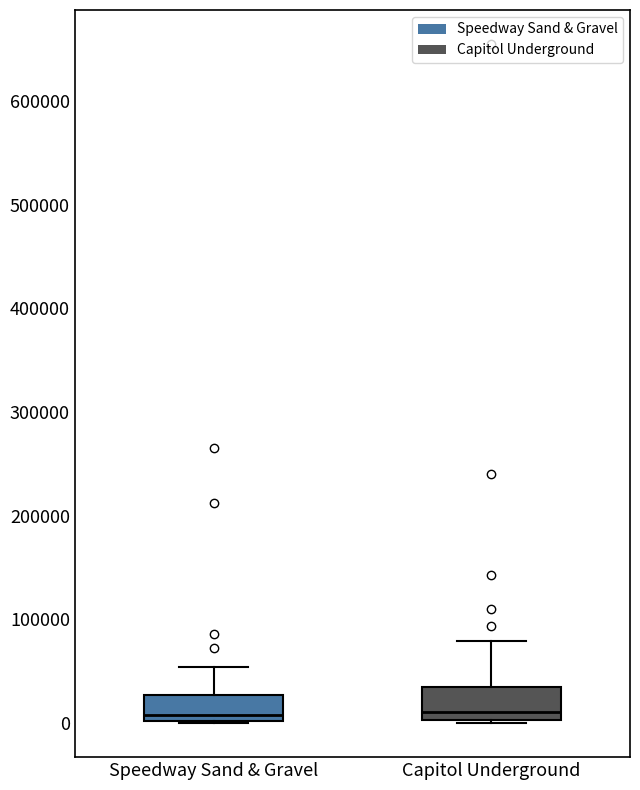

Reading left to right, read every box against the y-axis: the position of its median line, the range the box covers, and the ends of its whiskers. The values are not printed on the chart, so give them approximately, as read against the axis.

Speedway Sand & Gravel: median 10000, box 0 to 30000, whiskers 0 to 50000
Capitol Underground: median 10000, box 0 to 30000, whiskers 0 (just below the box's lower edge) to 80000